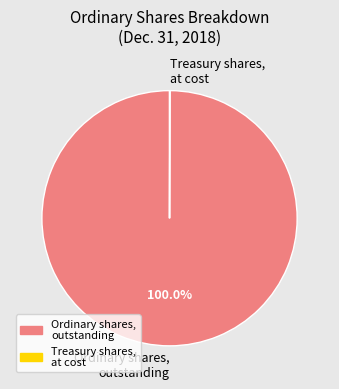

Is Ordinary shares, outstanding the majority of the pie?

Yes